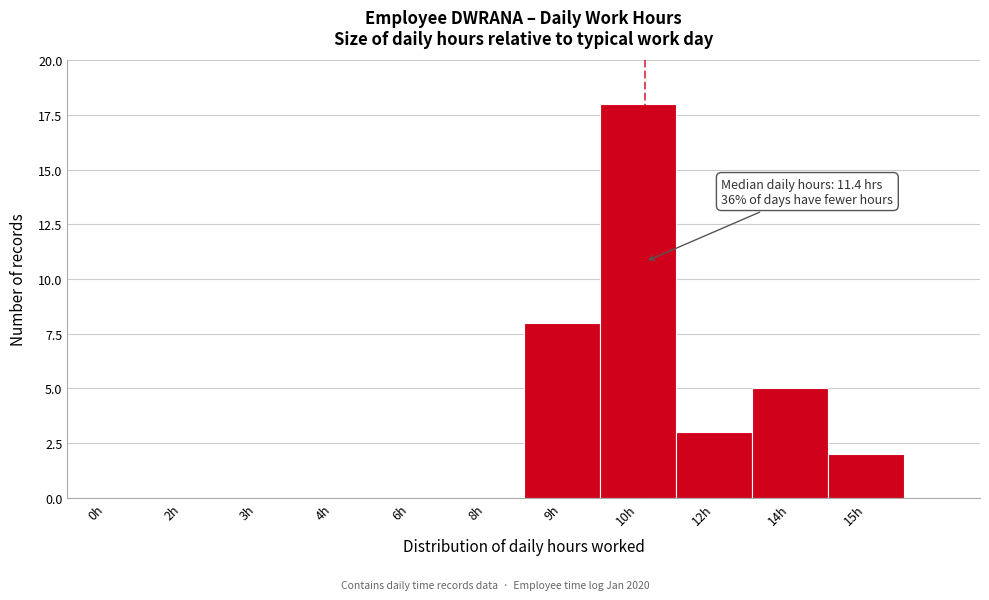

Reading left to right, extract all data points from this chart.

0h=0	2h=0	3h=0	4h=0	6h=0	8h=0	9h=8	10h=18	12h=3	14h=5	15h=2